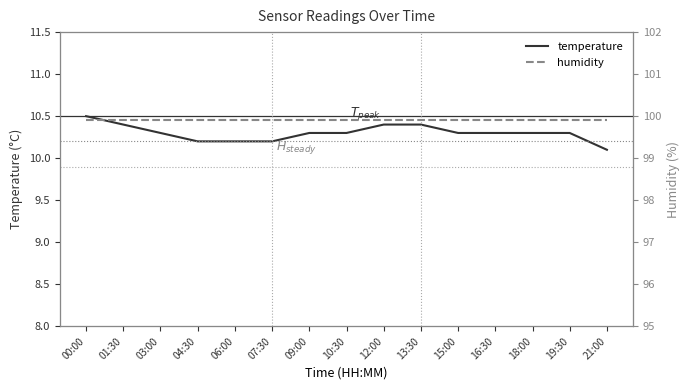

Which category has the lowest value in the humidity series?

00:00